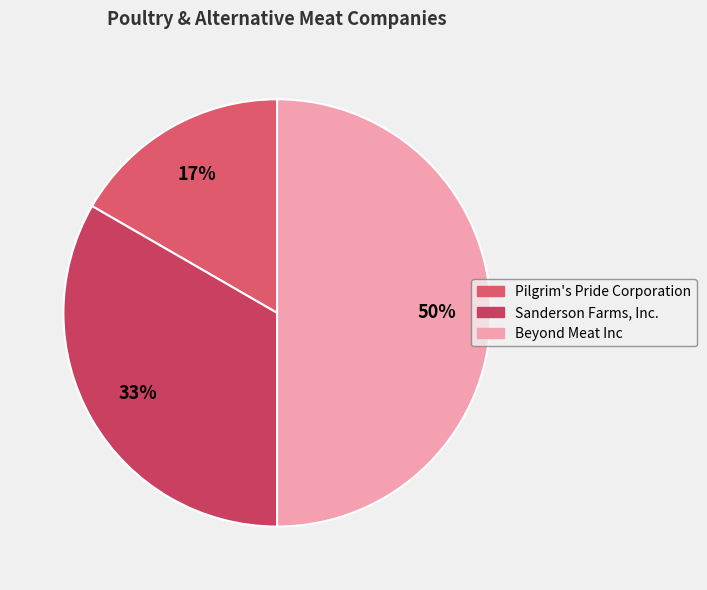

Count the number of slices in the pie.

3